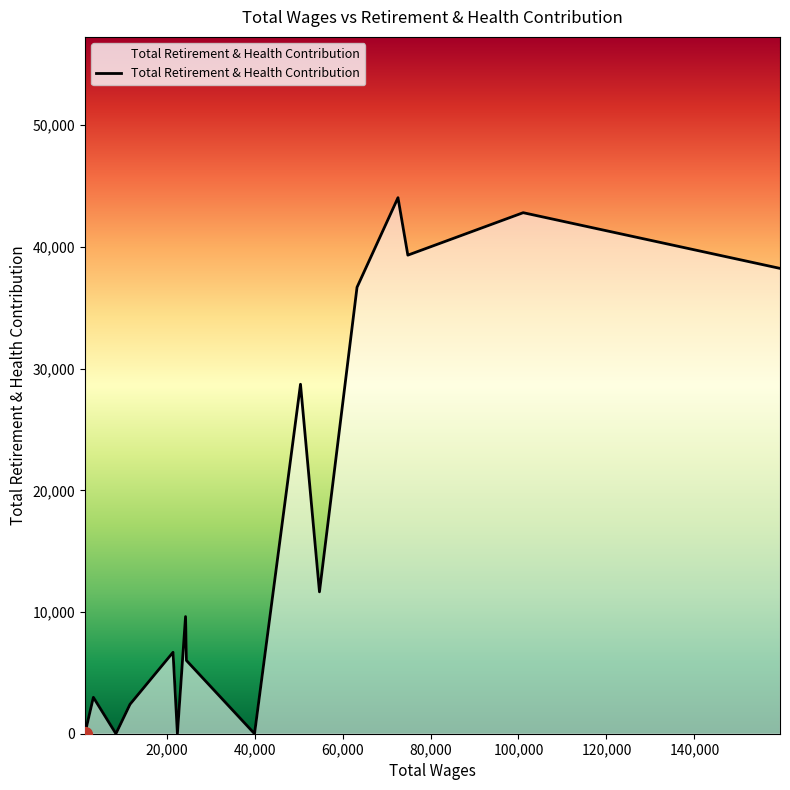

What is the difference between the maximum and minimum values?

44047